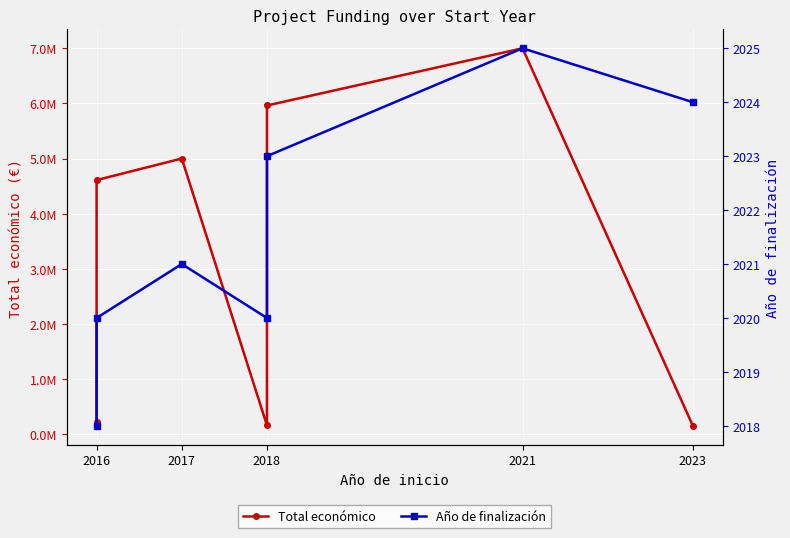

List the series in order of their overall mean, highest first.

Total económico, Año de finalización